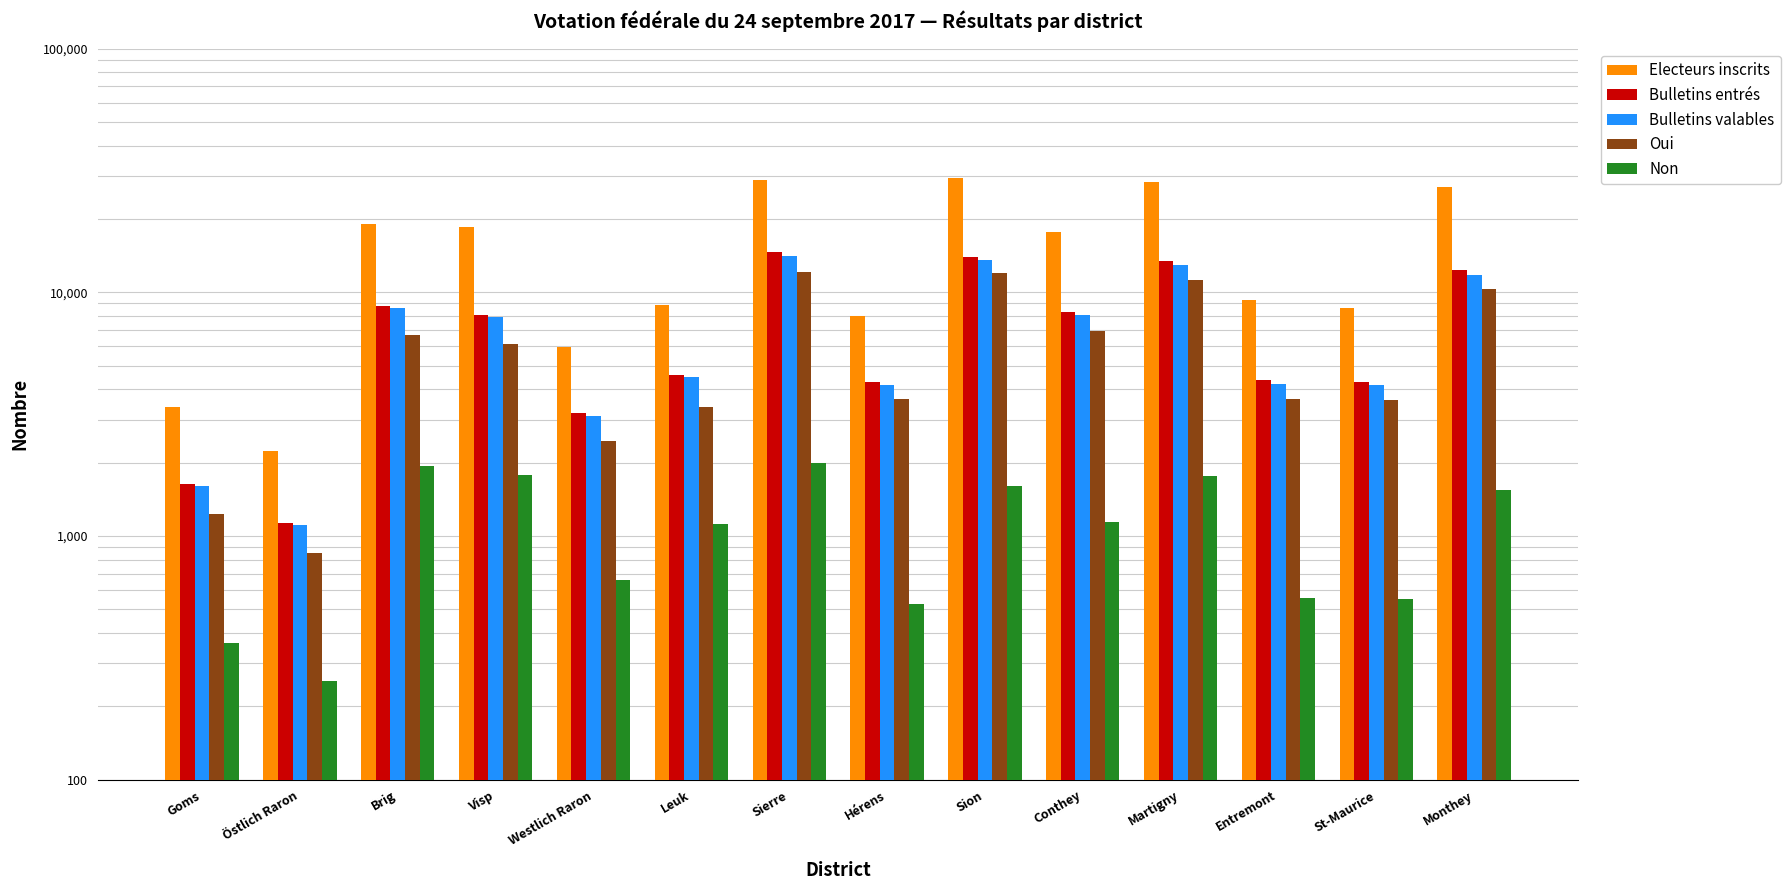

What is the sum of the Non values at Goms and Brig?

2304